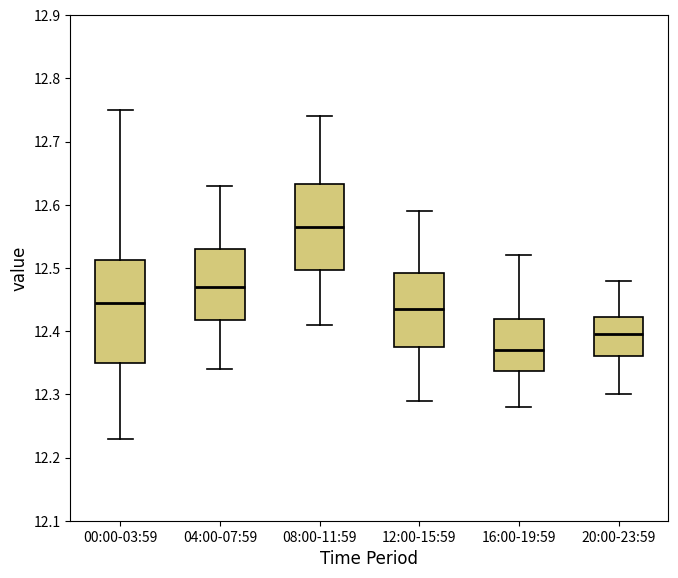

Which box's median line is the lowest?

16:00-19:59